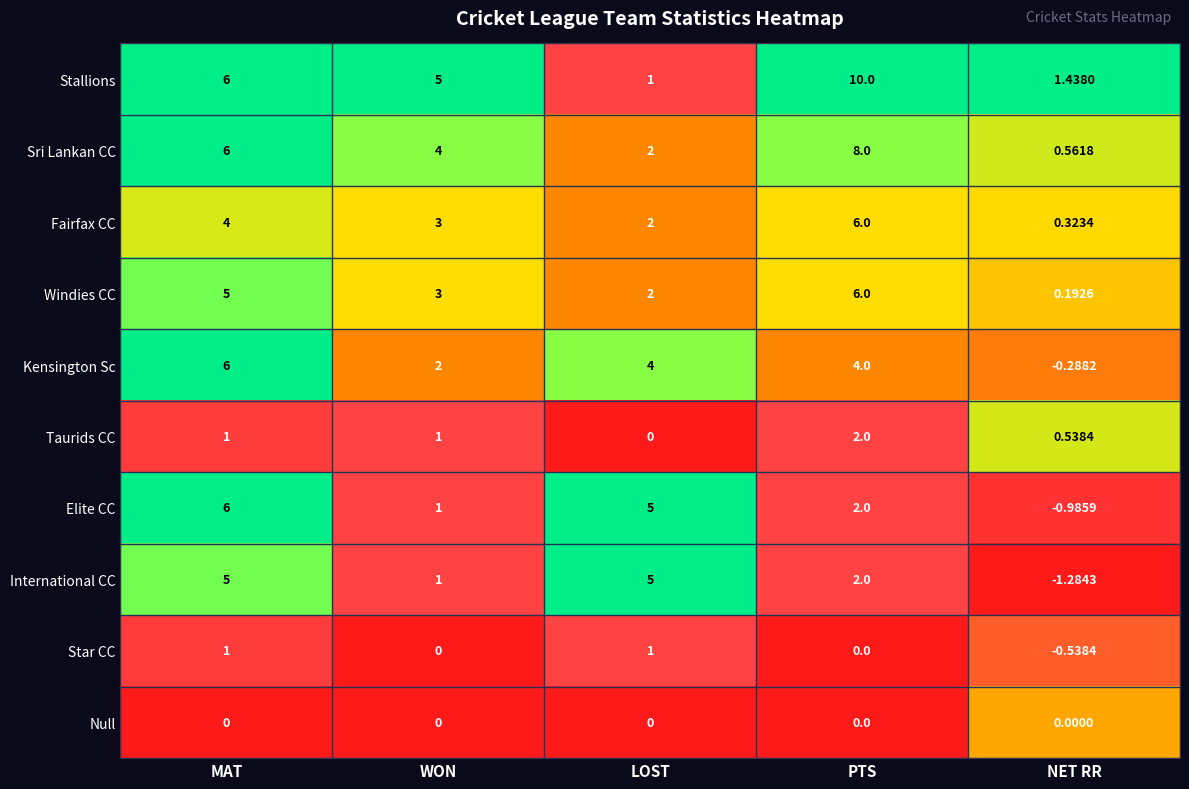

Is the value of Taurids CC at NET RR greater than the value of Sri Lankan CC at PTS?

No